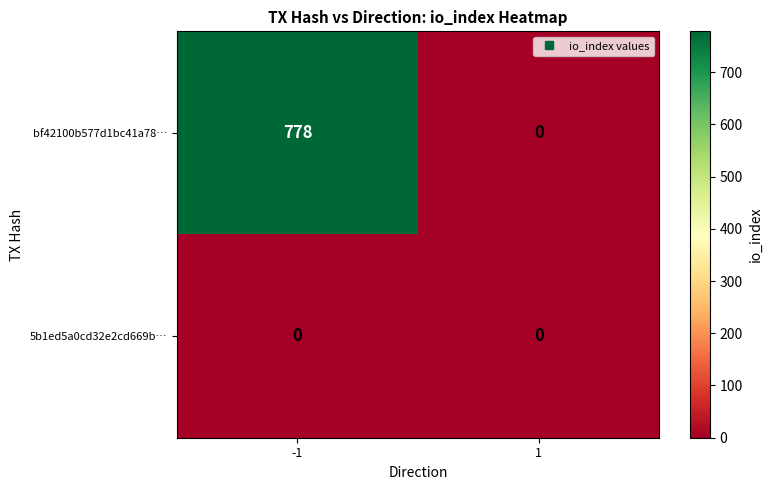

The value of bf42100b577d1bc41a78… at -1 is 222. True or false?

False